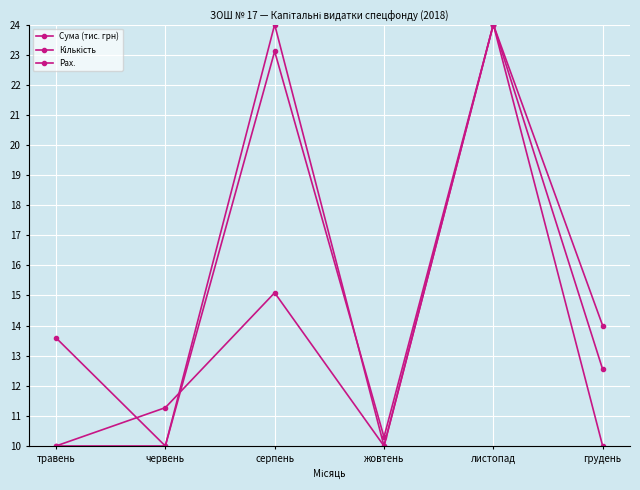

Is this an area chart (filled region under the line)?

No